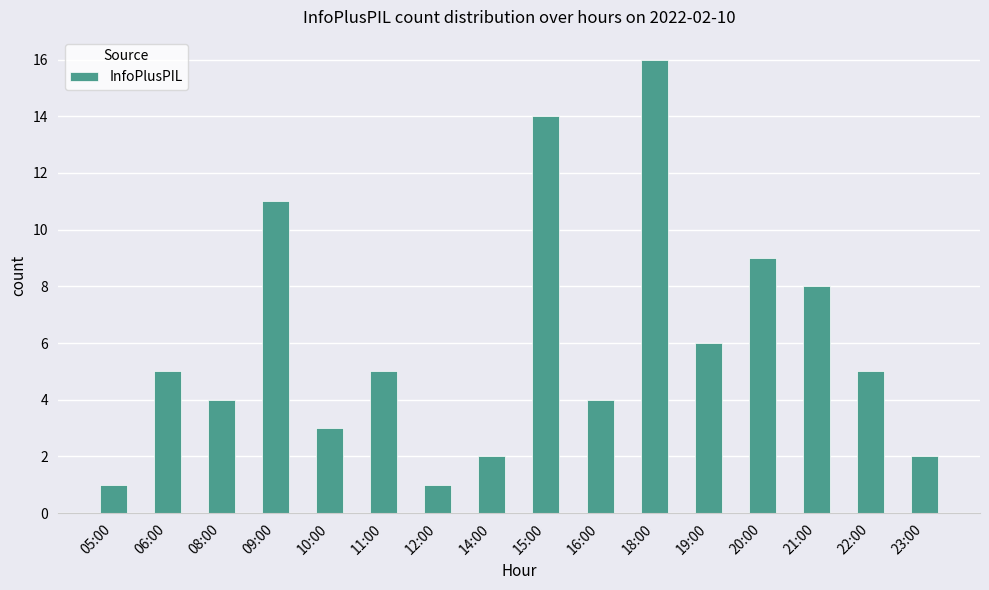

Are the bars grouped side by side (vs. stacked)?

No